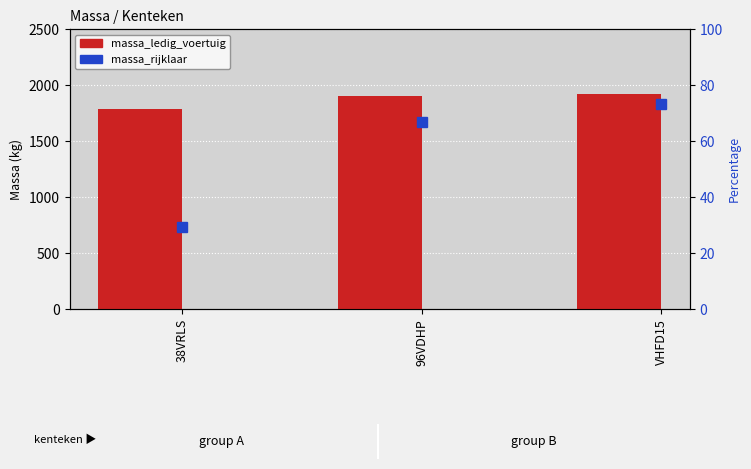

At which category does the chart reach its peak across all series?

VHFD15